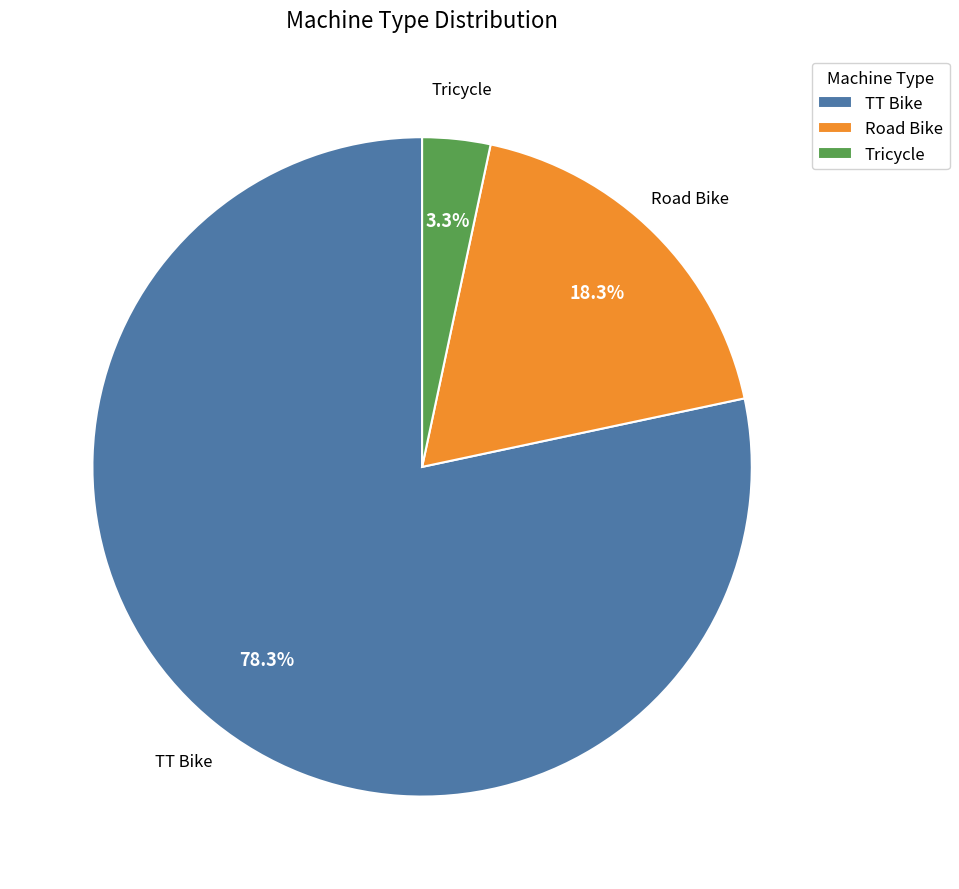

To the nearest percent, what is the average slice percentage?

33%